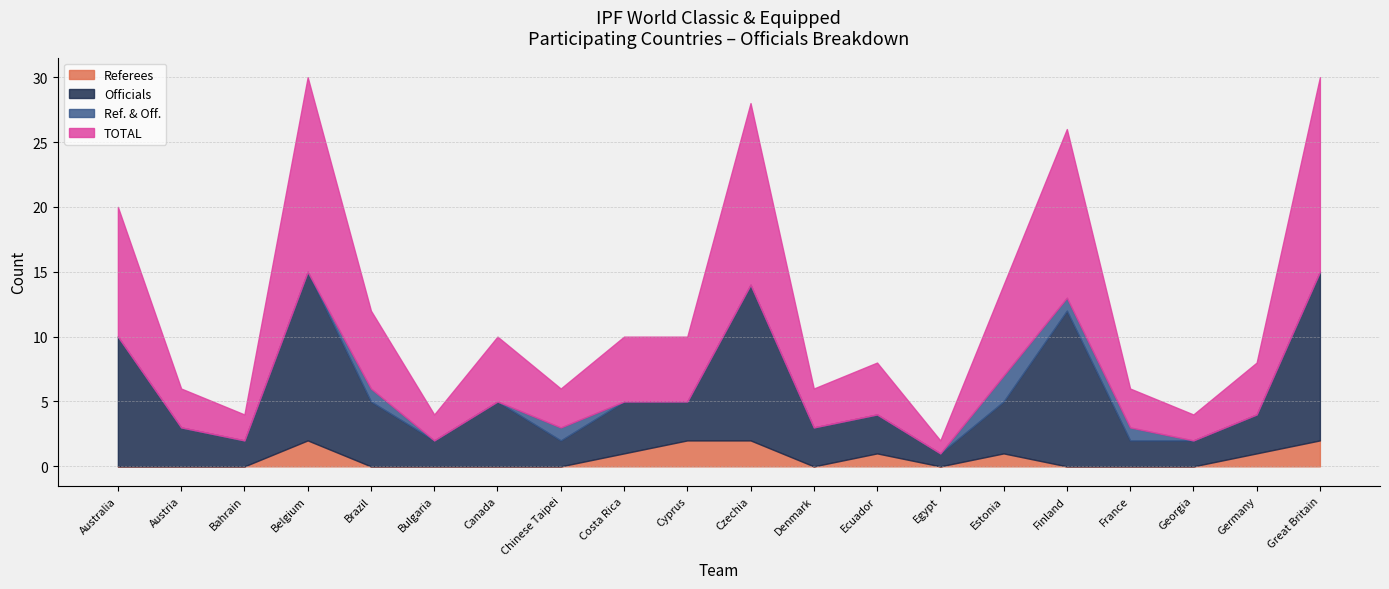

Which series has the largest total across all categories?

TOTAL